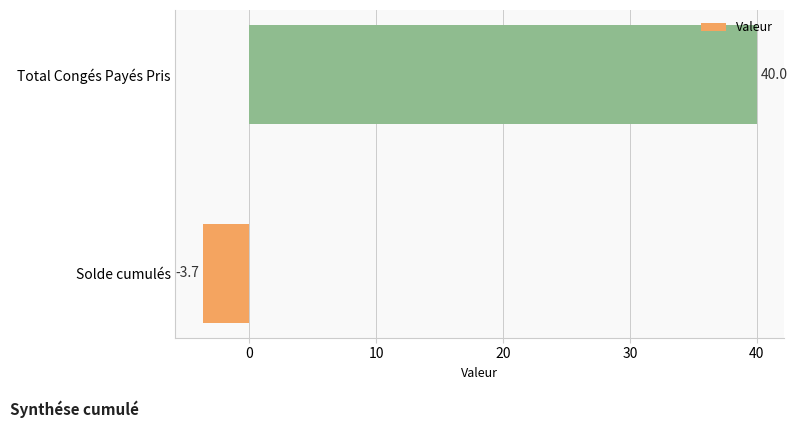

Reading bottom to top, what are all the values shown in this chart?

Solde cumulés=-3.7	Total Congés Payés Pris=40.0